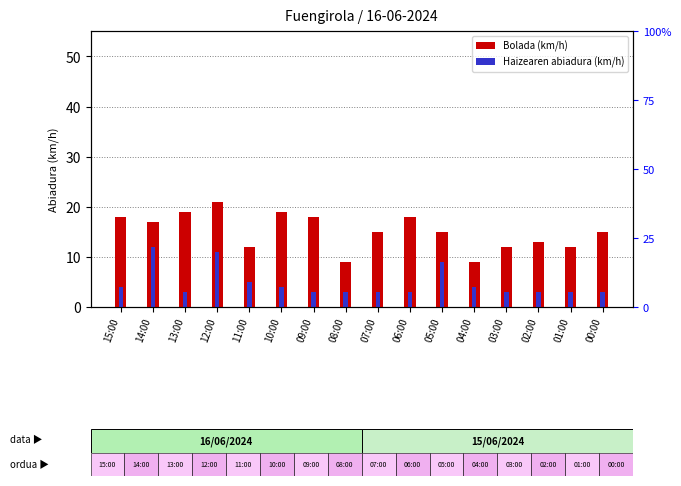

Is it true that Bolada (km/h) equals 19 at 13:00?

True